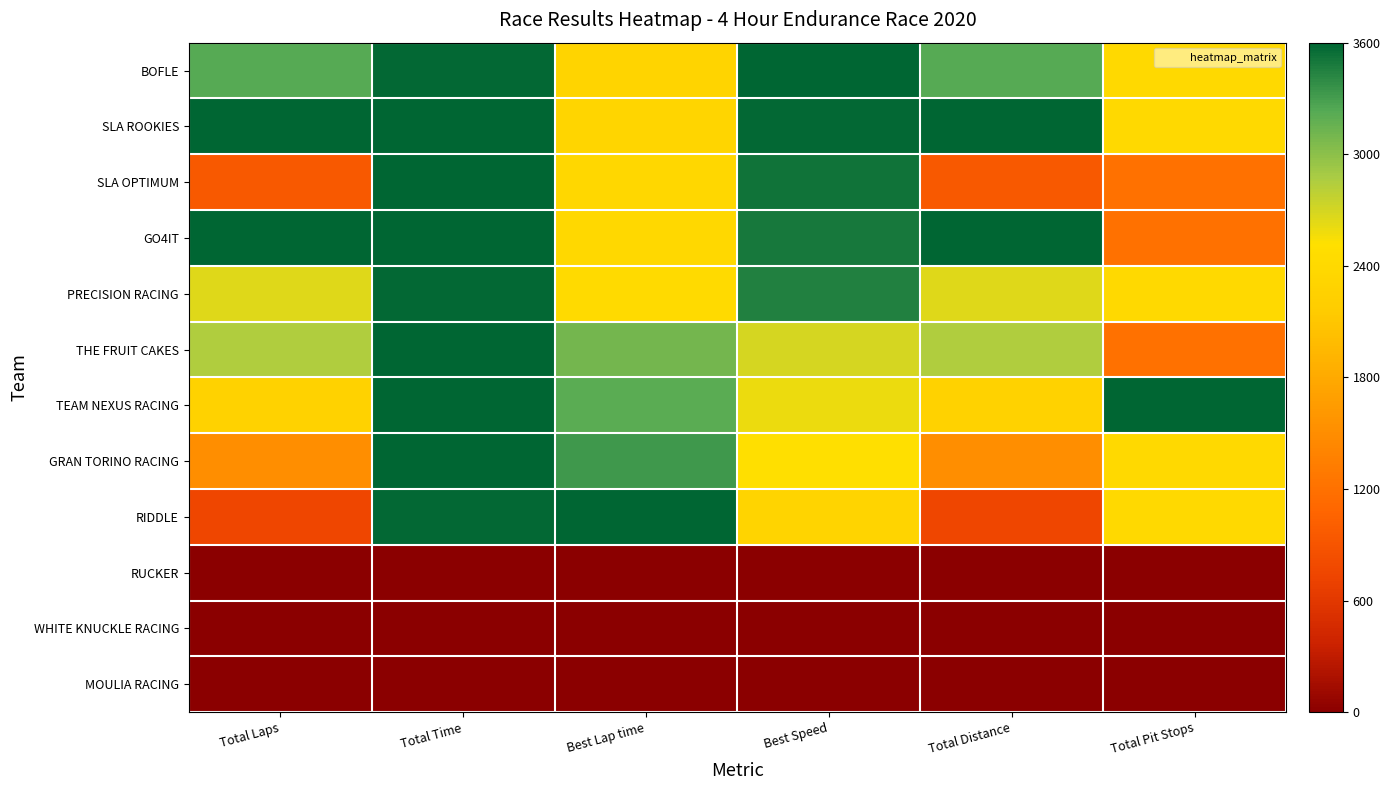

At which category is the sum across all series the highest?

Total Time